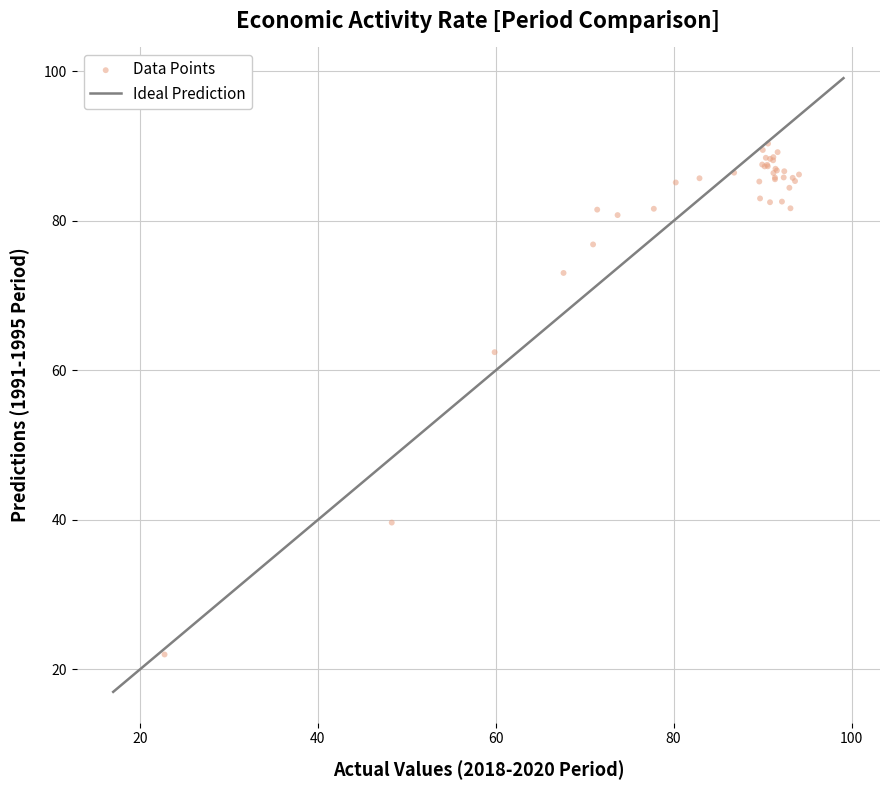

What Y value in the scatter plot is closest to 56?

62.4